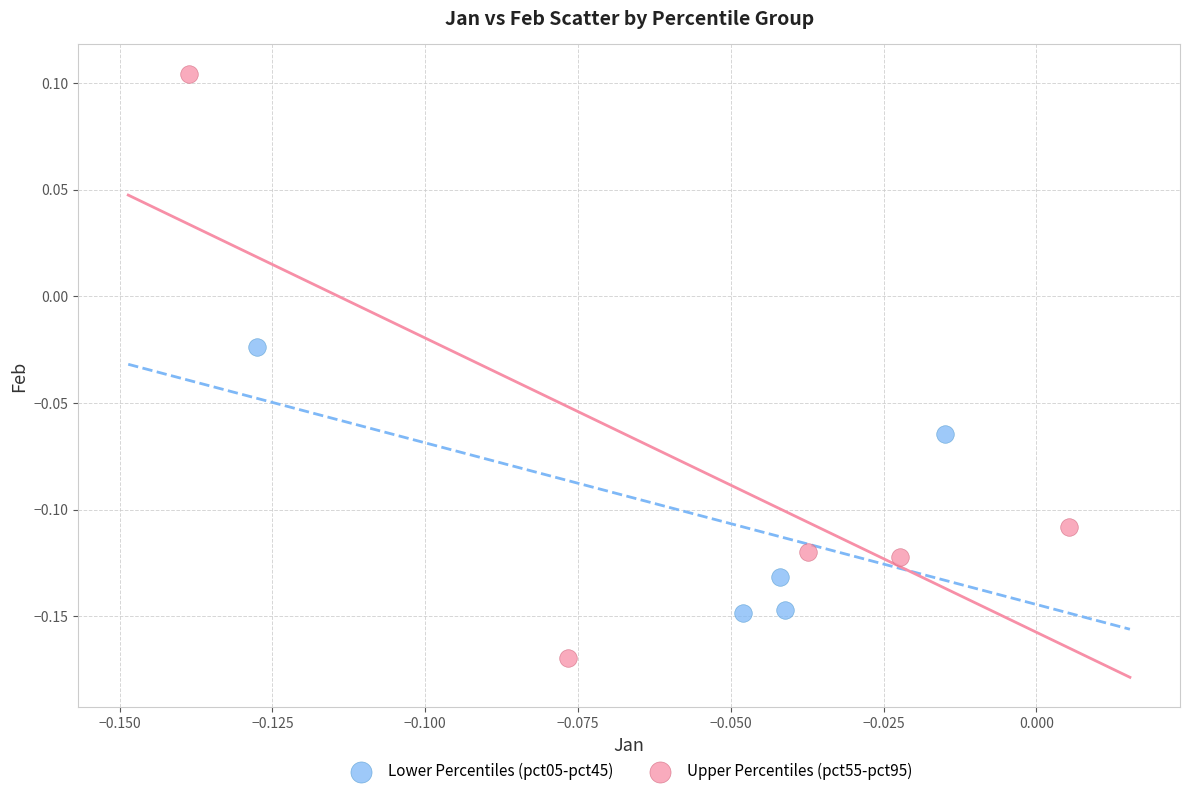

Which series has the widest spread of Y values?

Upper Percentiles (pct55-pct95)